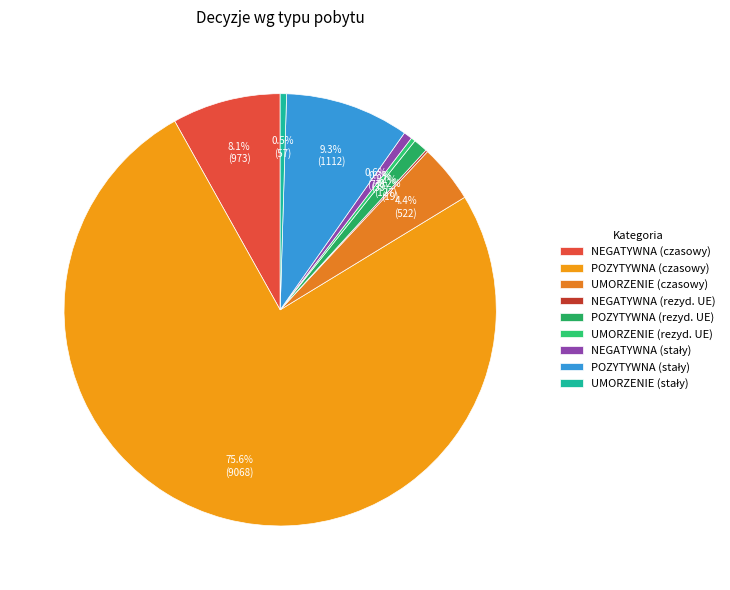

What is the total percentage of NEGATYWNA (czasowy) and POZYTYWNA (rezyd. UE)?

9.2%